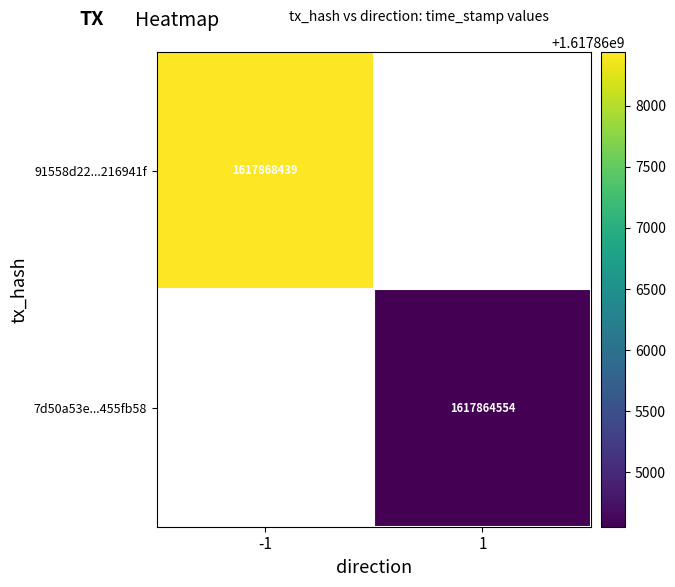

What is the greatest value displayed?

1617868439.0